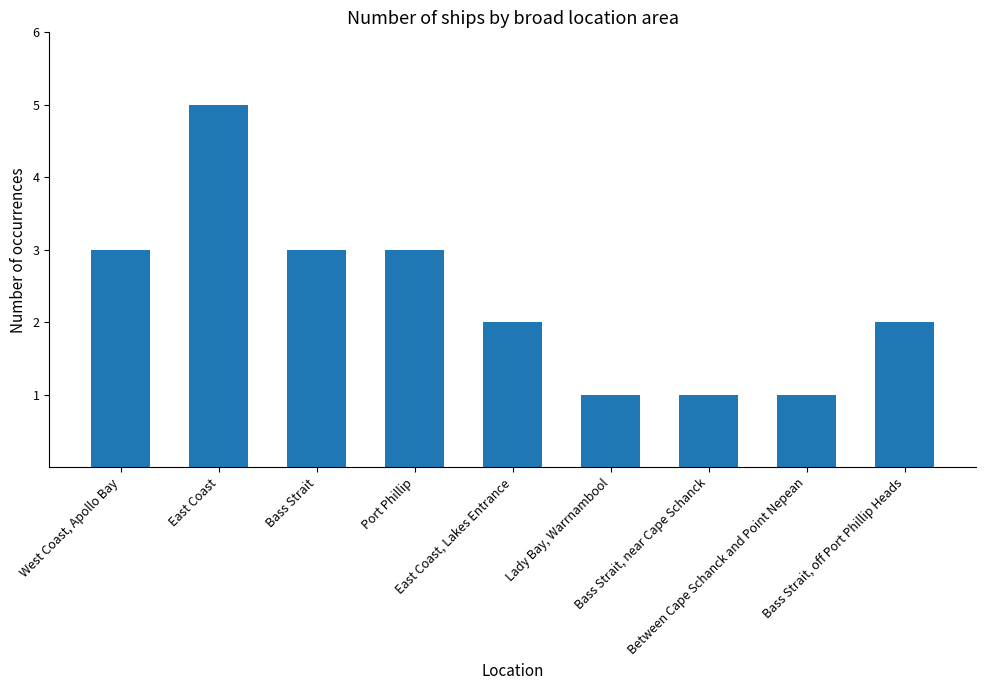

What is the smallest value displayed?

1